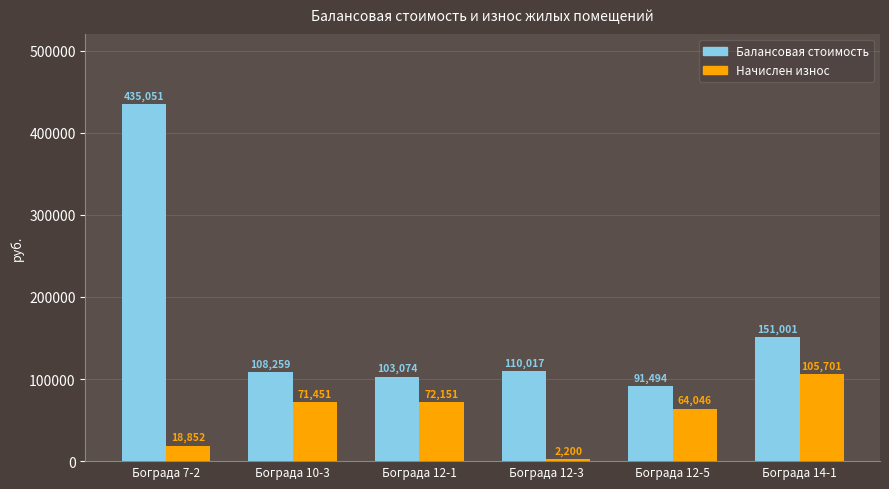

What is the maximum value shown in the chart?

435051.0